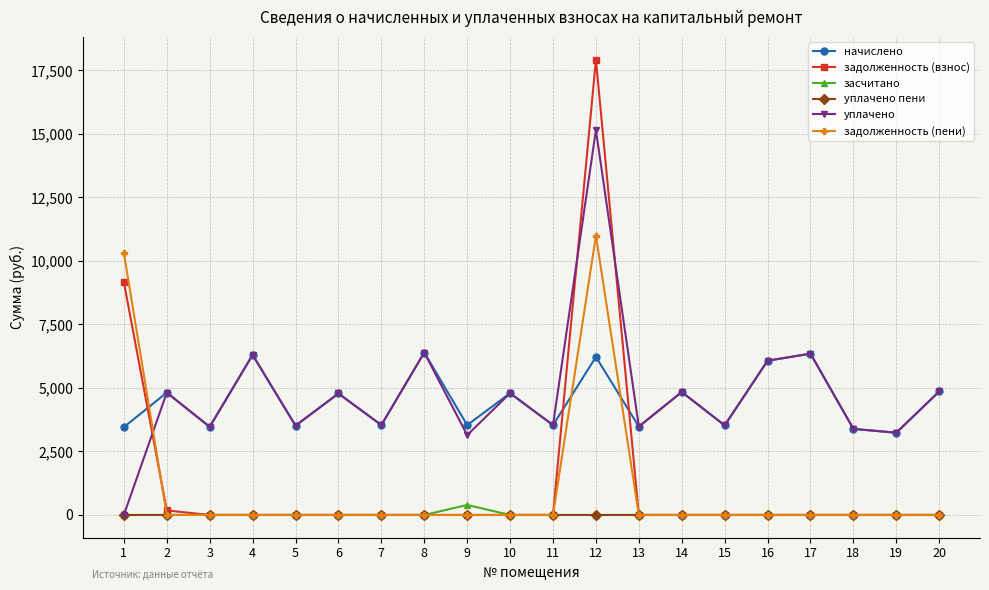

What is the spread (max minus min) of values at 6?

4780.8